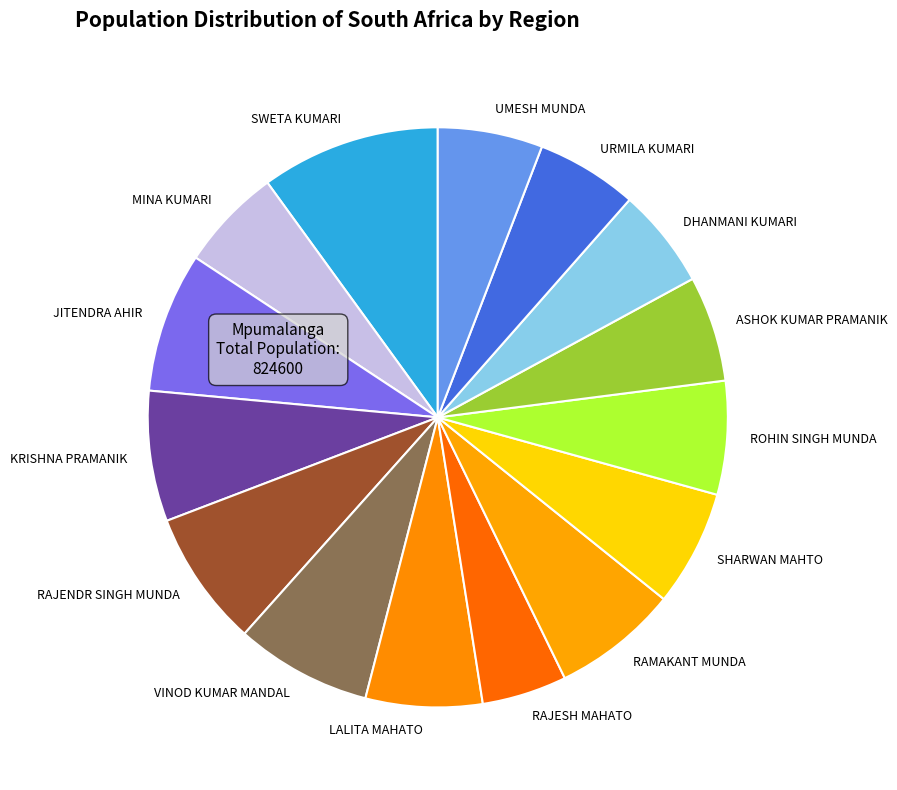

Count the number of slices in the pie.

15